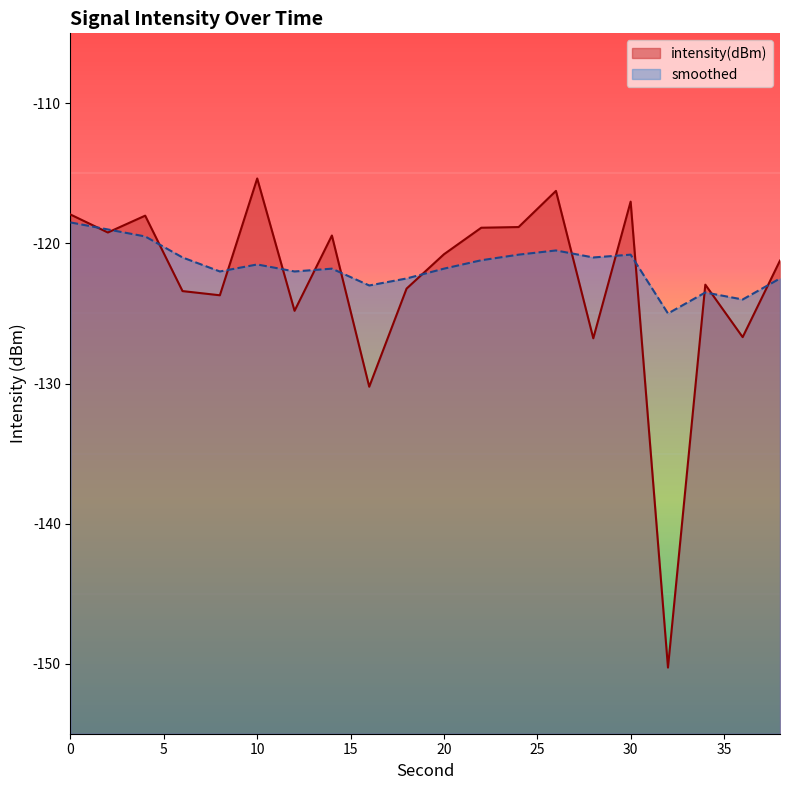

What is the smallest value displayed?

-150.3